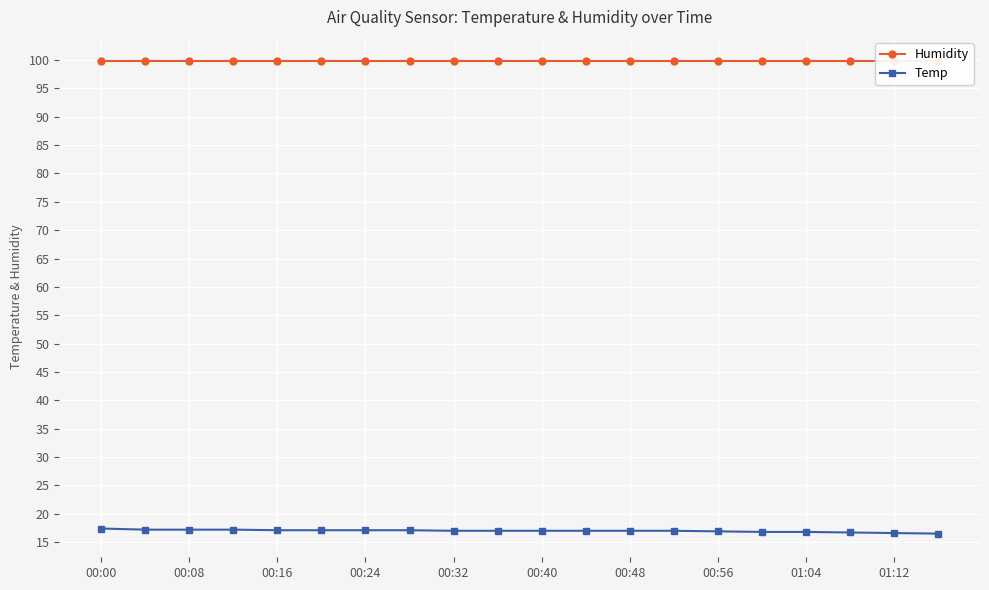

Which series has the largest range (max minus min)?

Temp